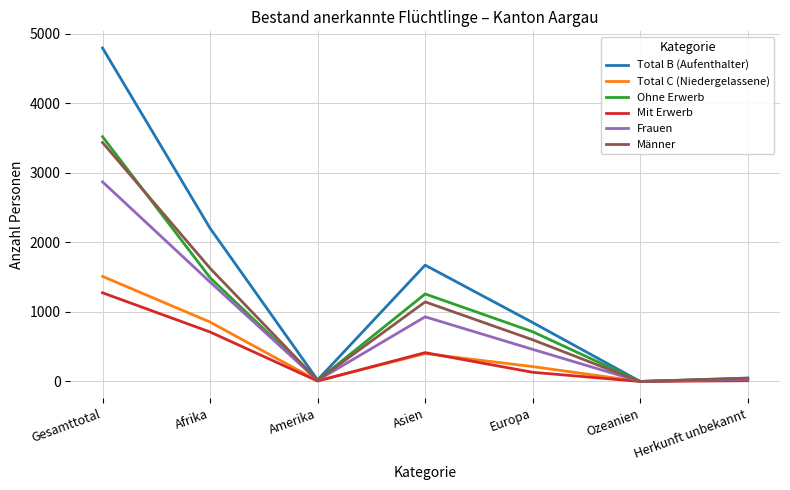

Which series changed the most between Europa and Herkunft unbekannt?

Total B (Aufenthalter)